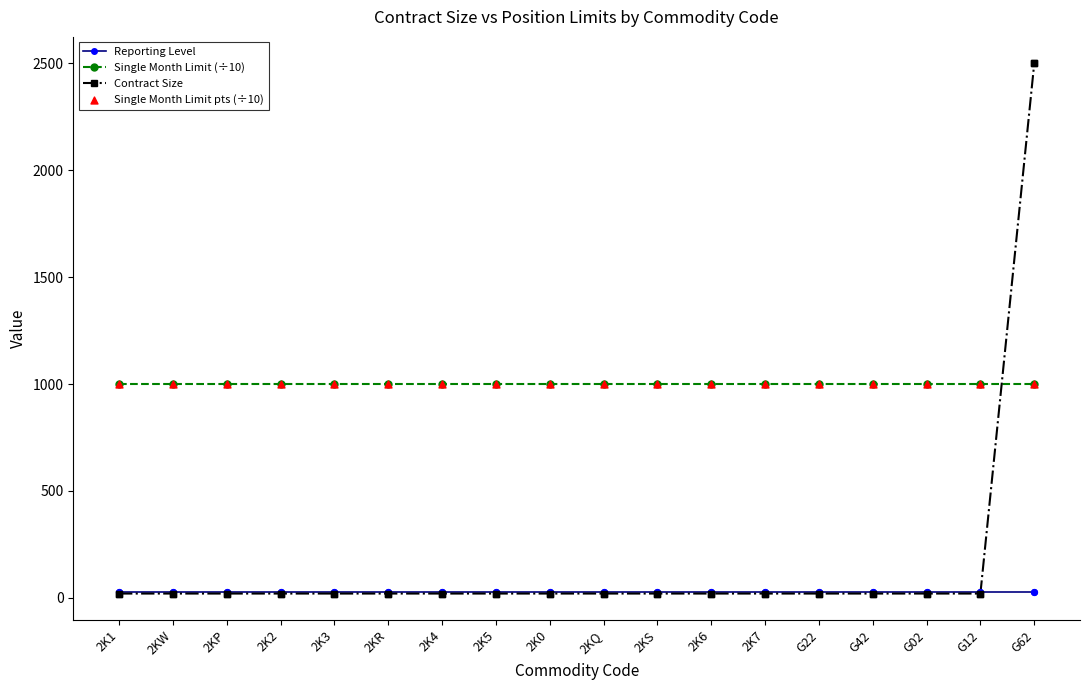

True or false: Single Month Limit (÷10) and Reporting Level intersect in this chart.

False